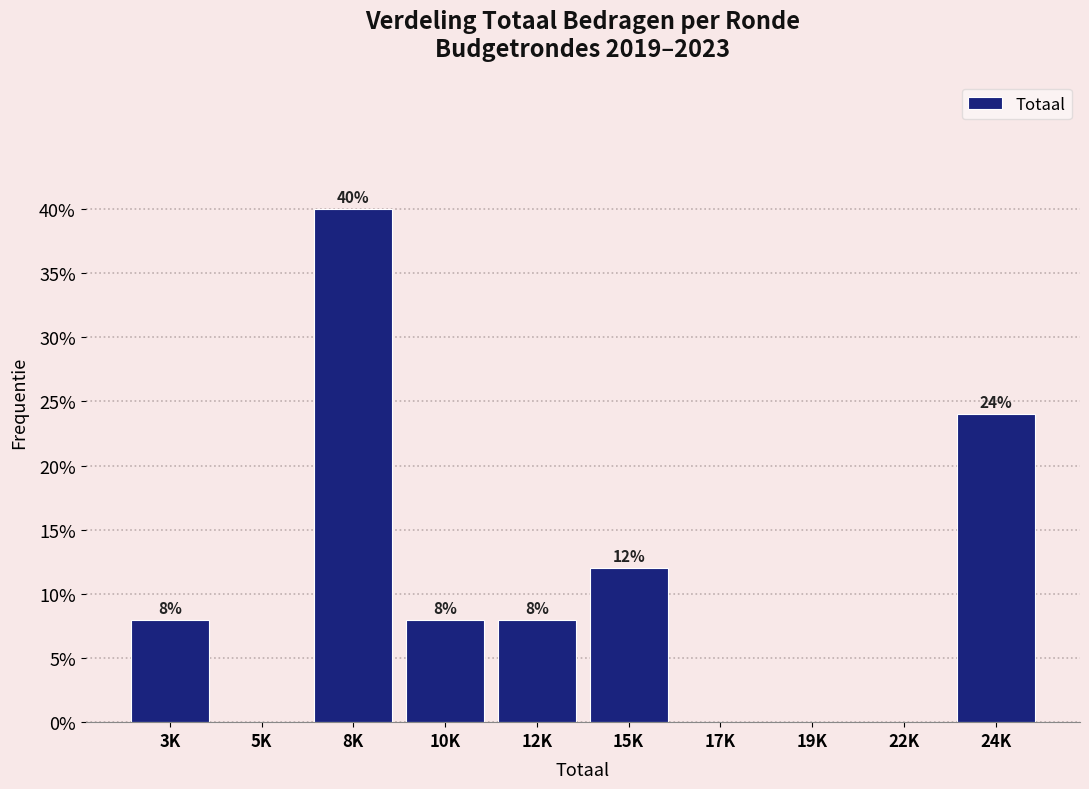

Reading left to right, extract all data points from this chart.

3K=8	5K=0	8K=40	10K=8	12K=8	15K=12	17K=0	19K=0	22K=0	24K=24